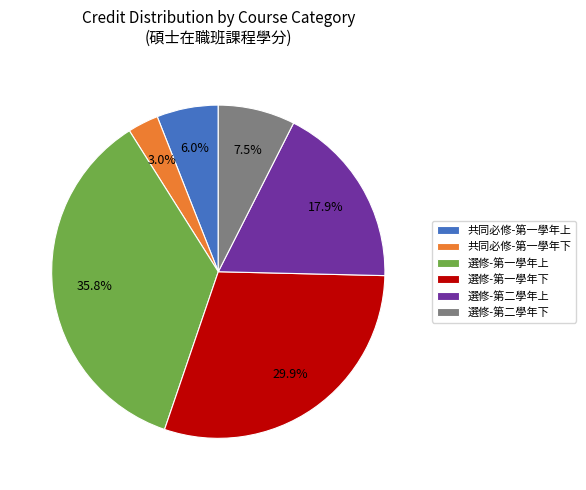

Which category has the smallest portion of the pie?

共同必修-第一學年下